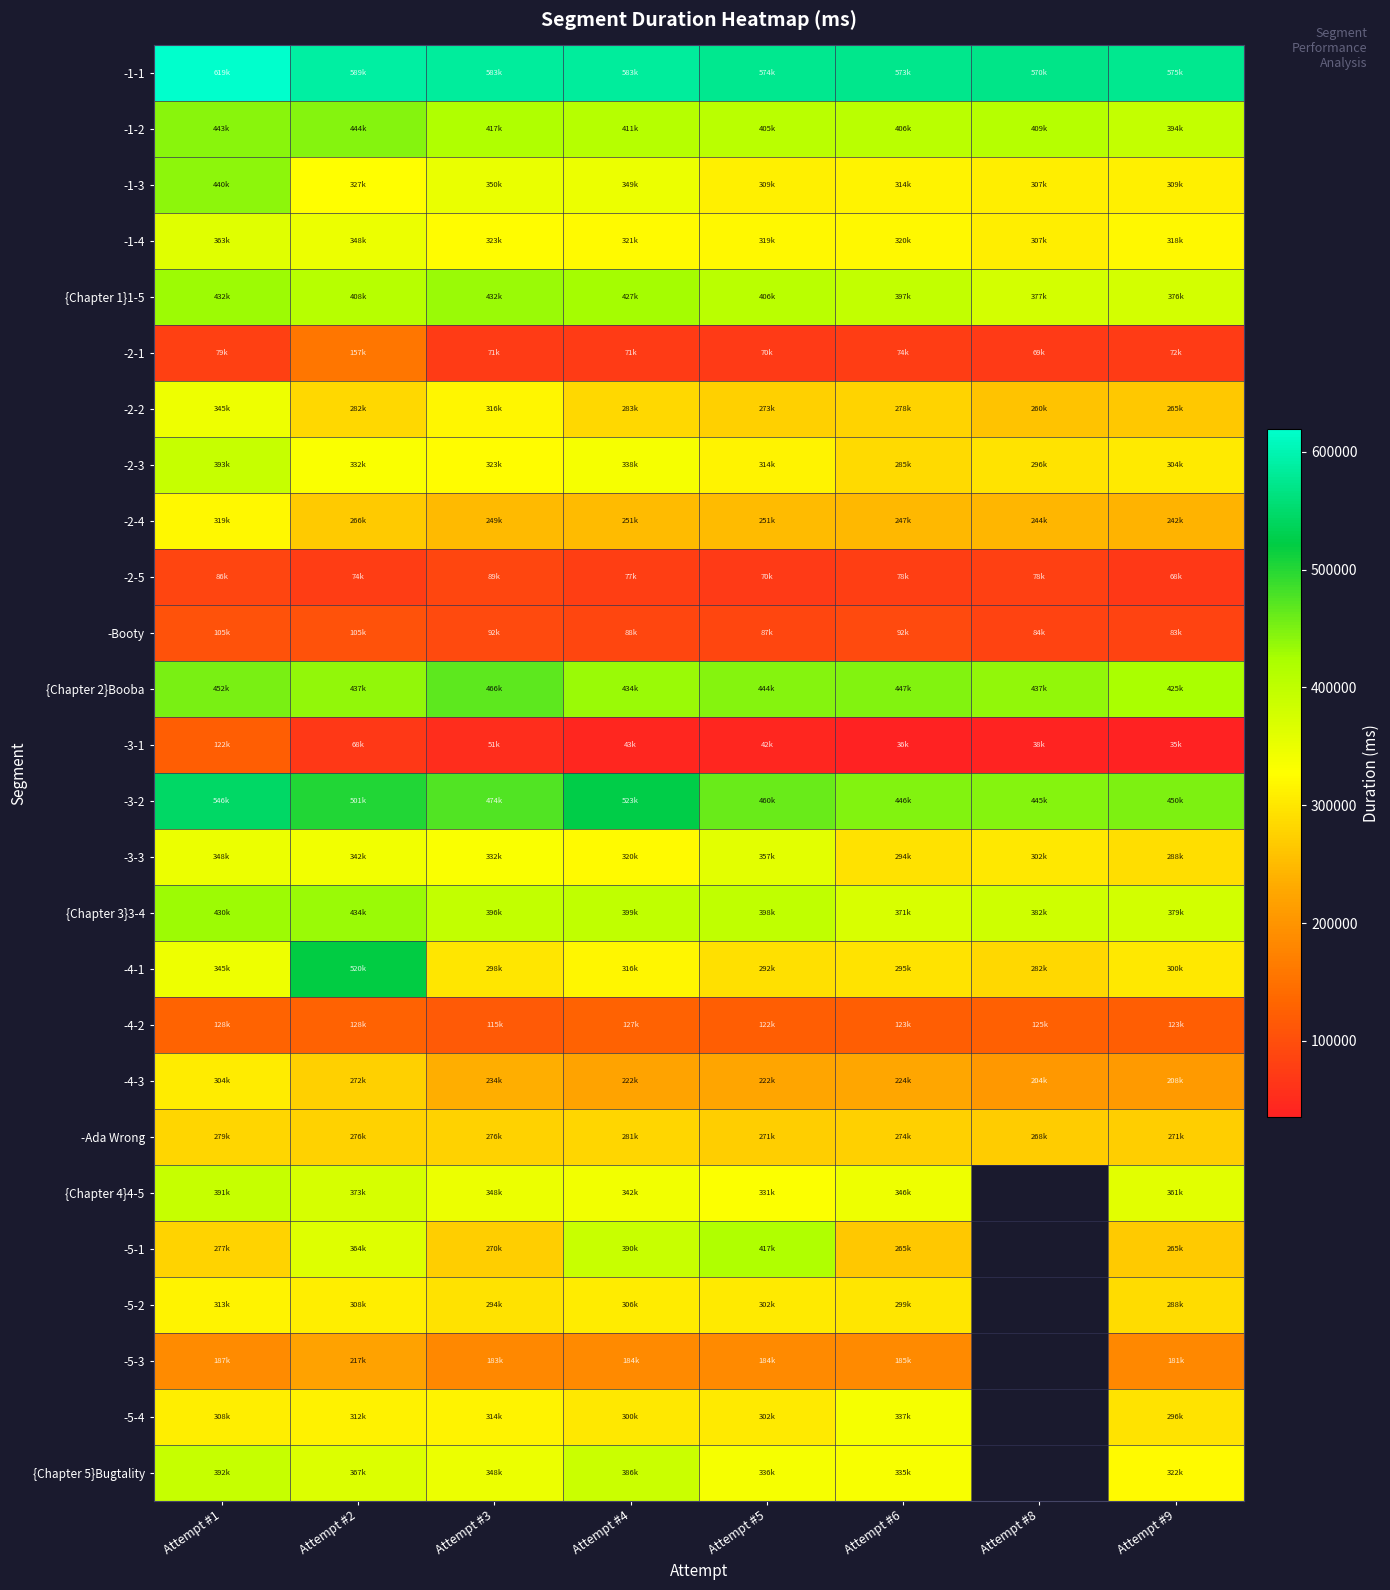

At how many categories does at least one series exceed 441051?

8